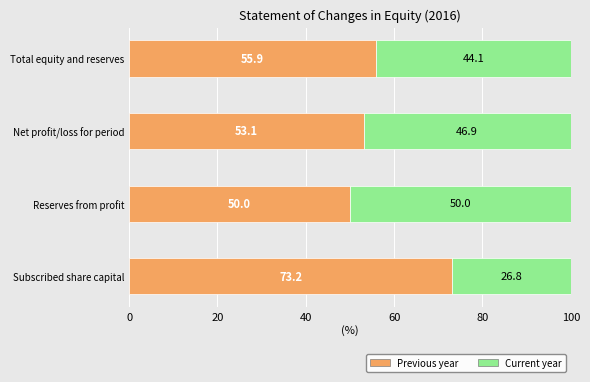

At which label does Previous year reach its minimum?

Reserves from profit